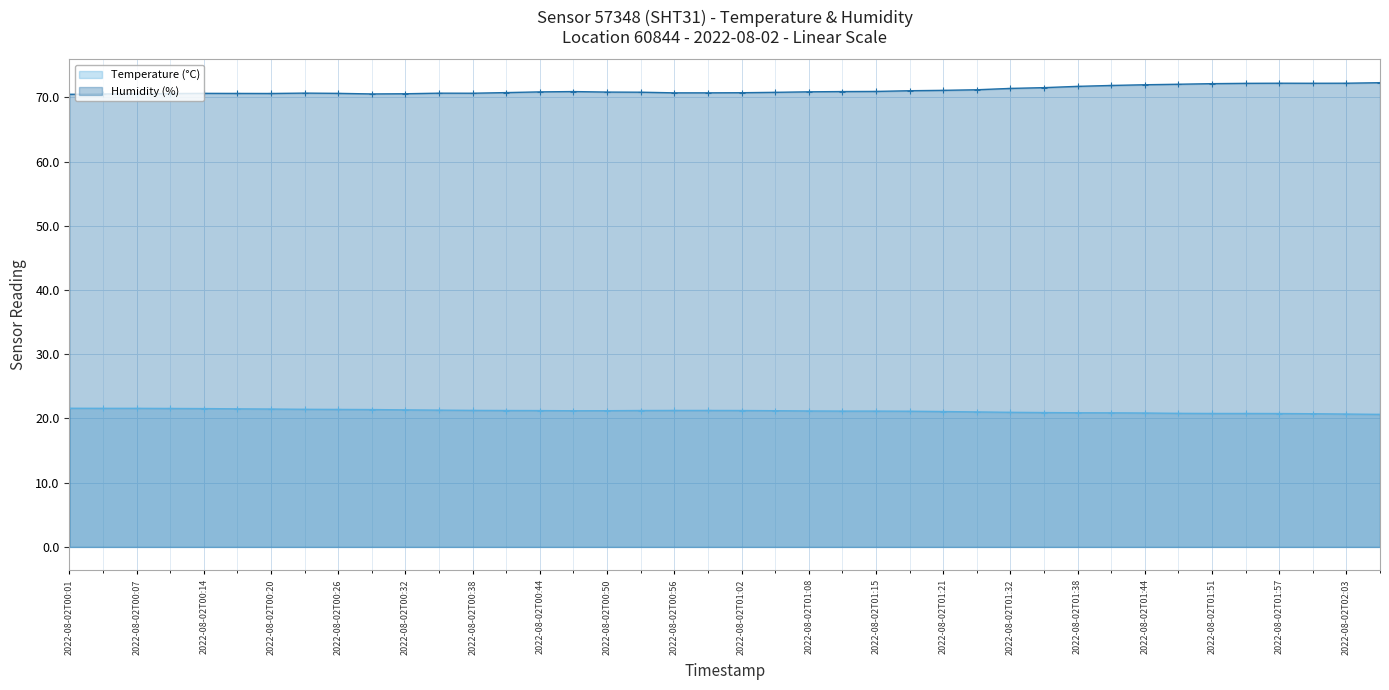

How many data points in Temperature (°C) are above 21?

28